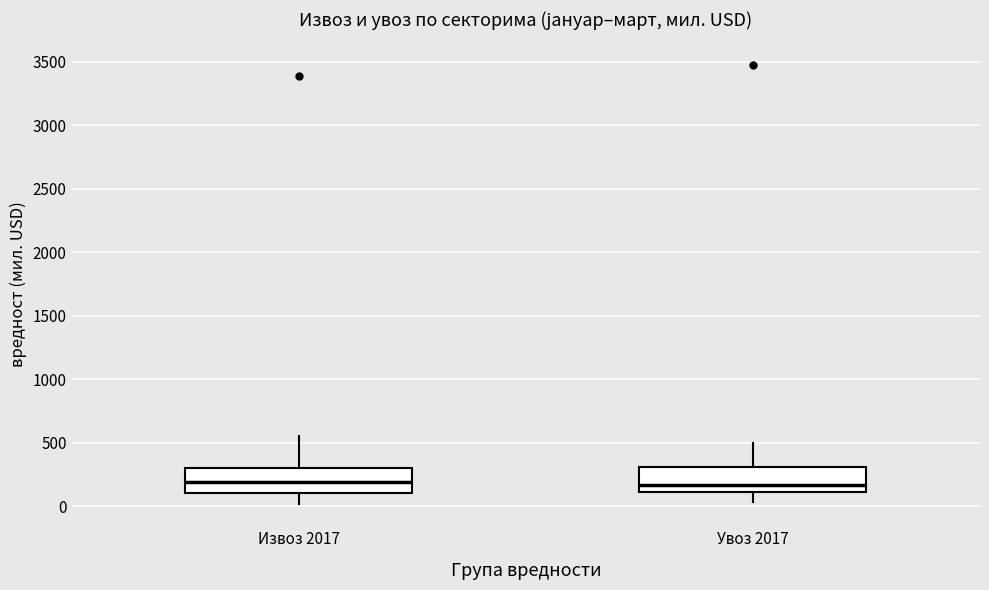

Reading left to right, read every box against the y-axis: the position of its median line, the range the box covers, and the ends of its whiskers. The values are not printed on the chart, so give them approximately, as read against the axis.

Извоз 2017: median 200, box 100 to 300, whiskers 0 to 550
Увоз 2017: median 150, box 100 to 300, whiskers 50 to 500